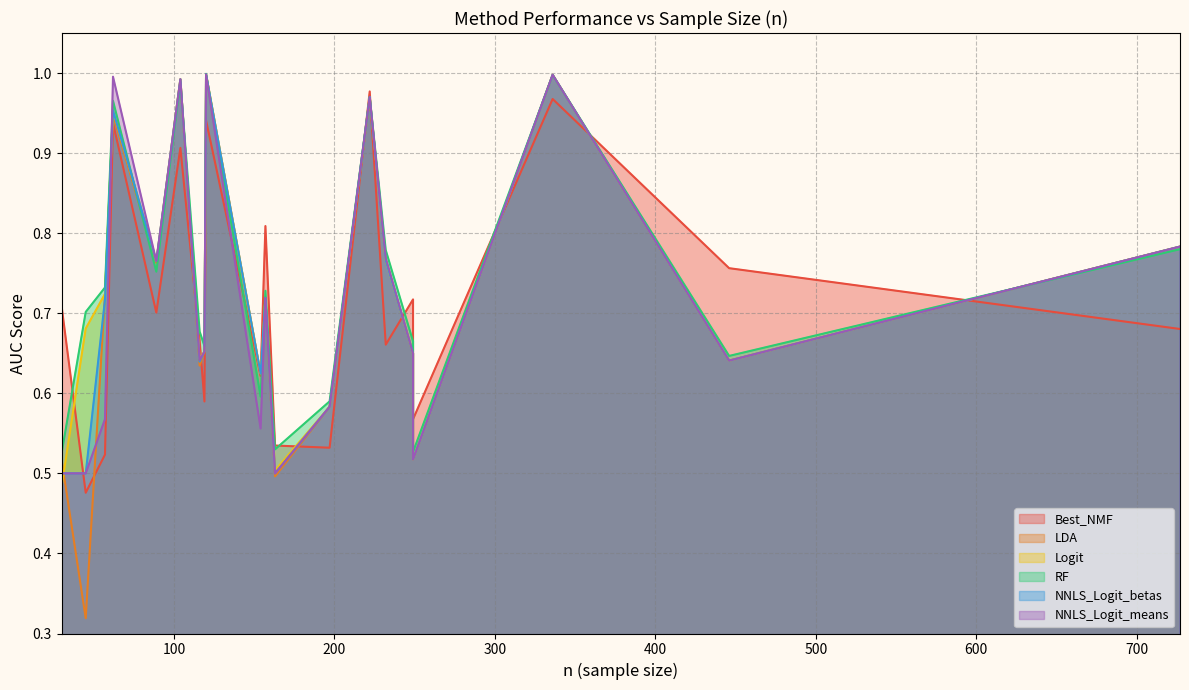

Rank the series by their maximum value, from lowest to highest.

Best_NMF, LDA, Logit, NNLS_Logit_betas, NNLS_Logit_means, RF